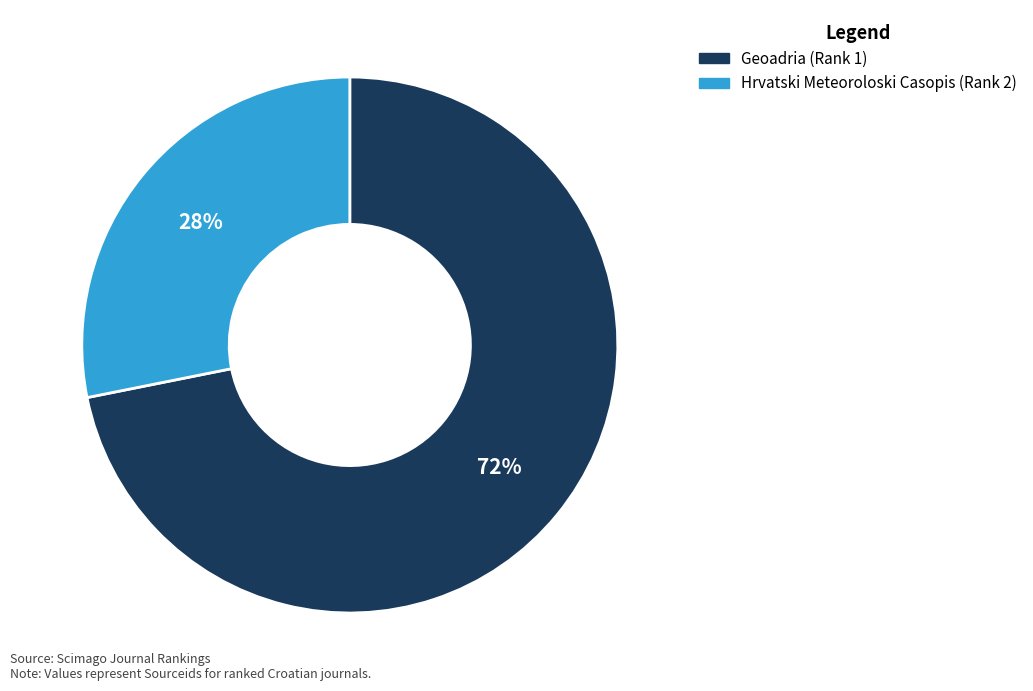

How many slices are in this pie chart?

2